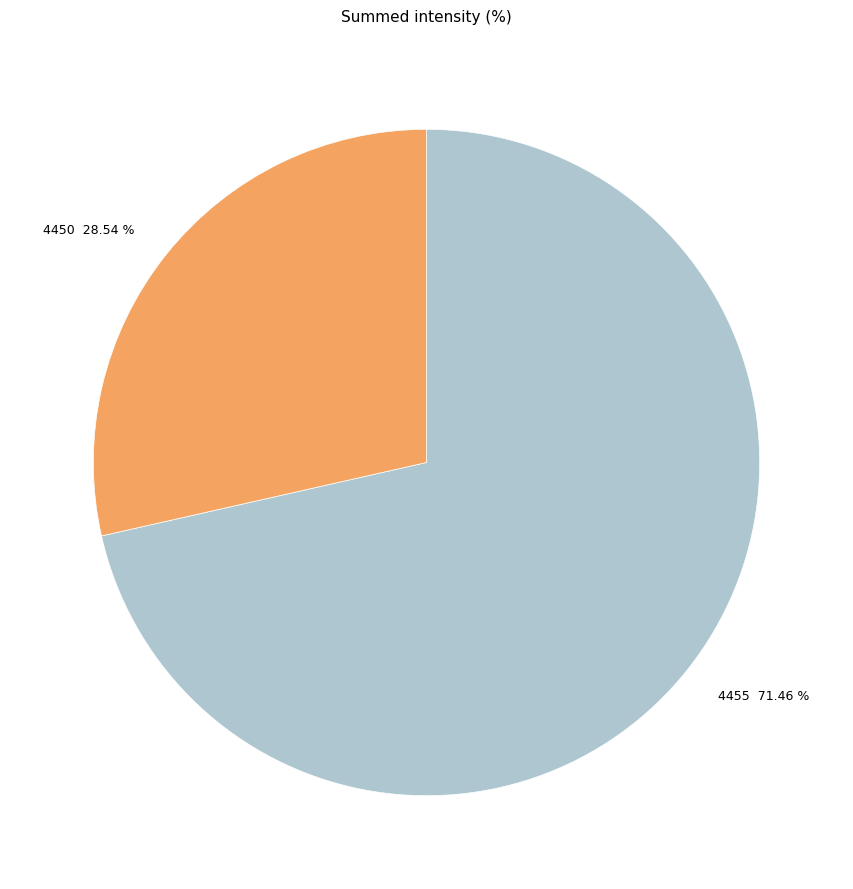

Which slice is the largest?

4455